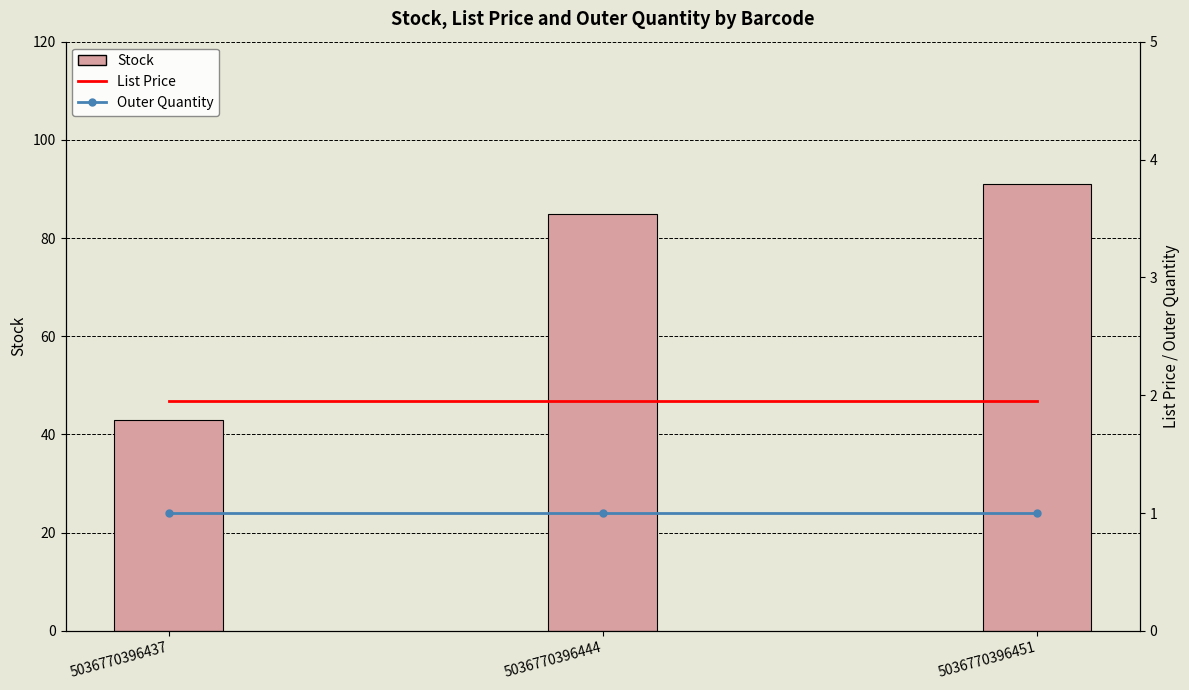

Are the bars grouped side by side (vs. stacked)?

Yes